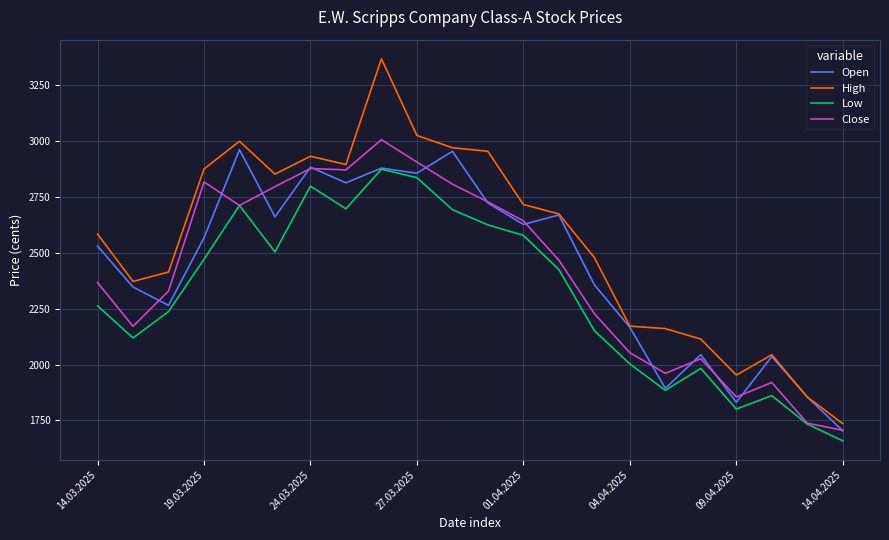

What is the difference between the second highest and second lowest values in the High series?

1170